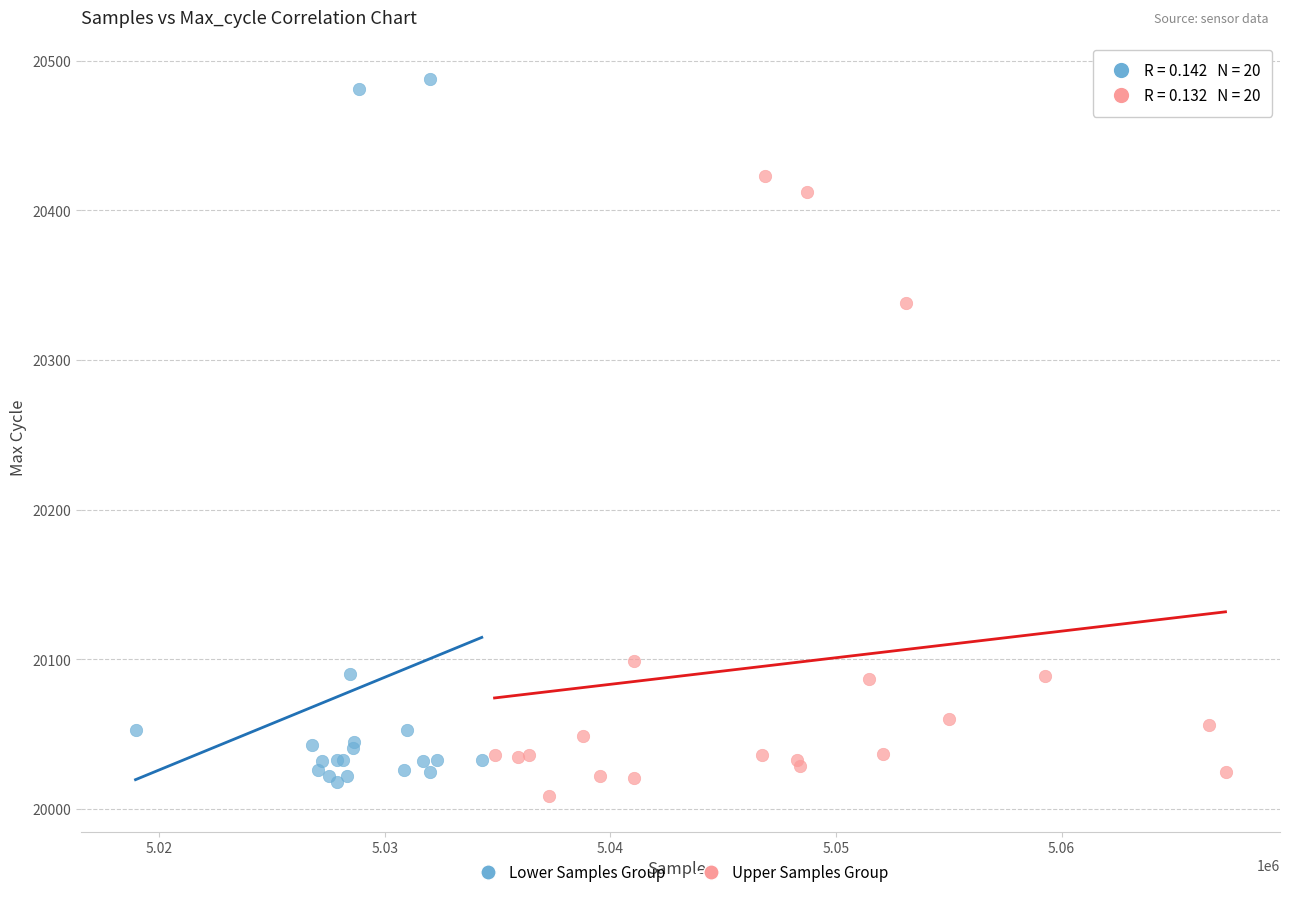

Which series contains the highest Y value?

Lower Samples Group